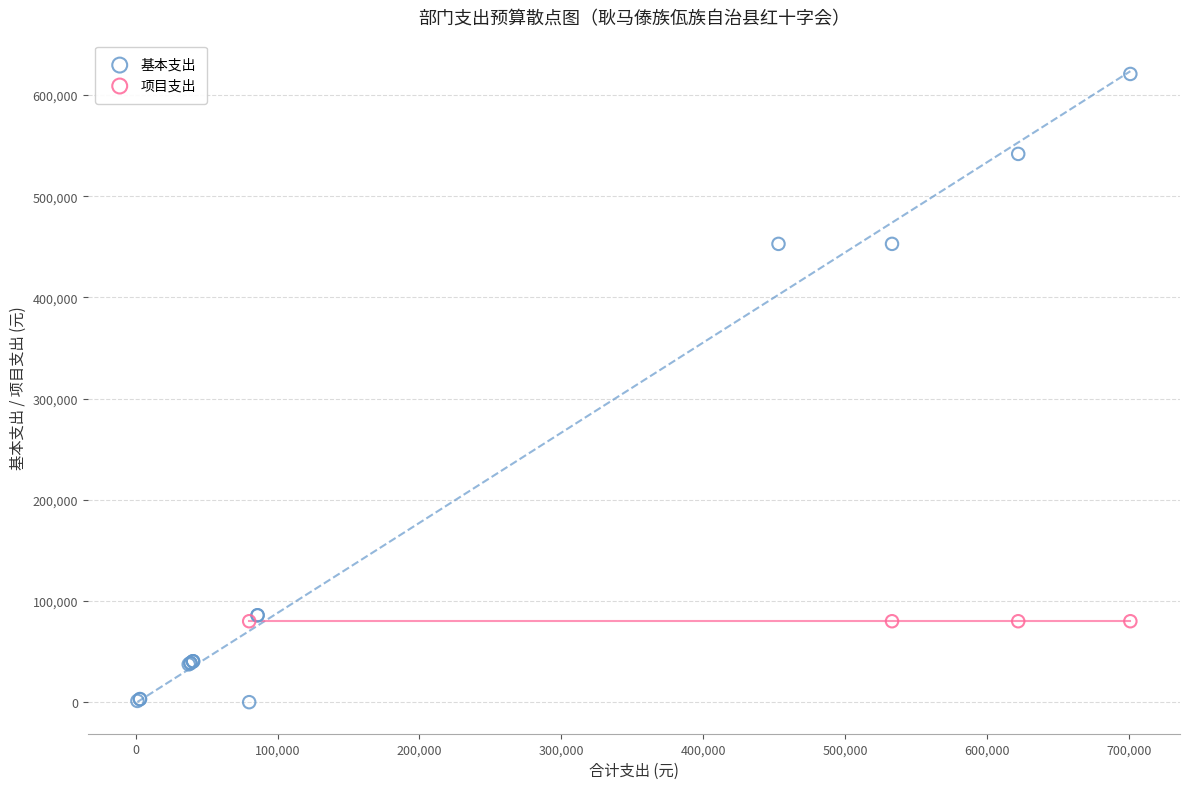

Which series reaches the minimum Y coordinate?

基本支出